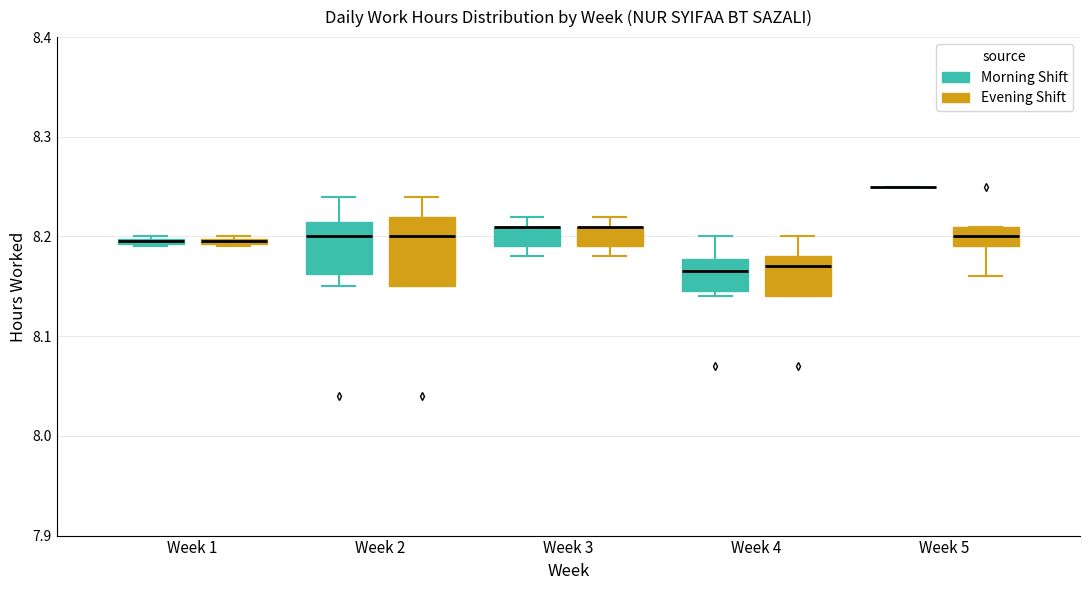

Which box is the tallest, from its lower edge to its upper edge?

Week 2 (Evening Shift)